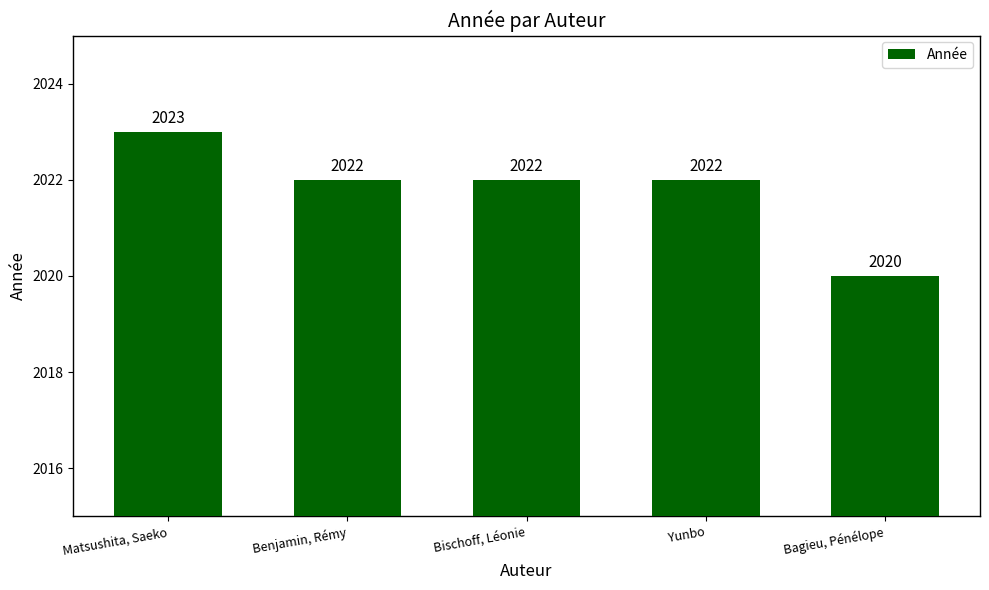

How many values are between 2022 and 2023?

4